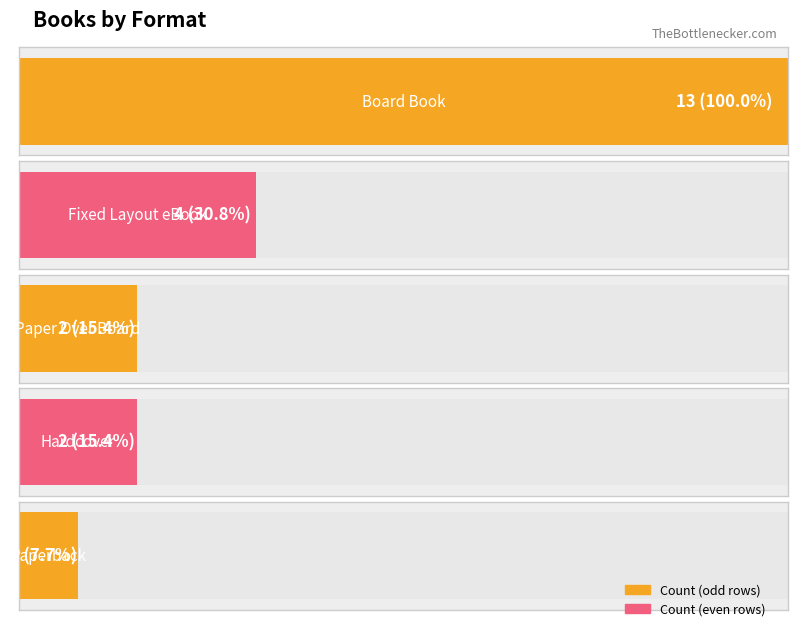

The value at 7 is 1. True or false?

True